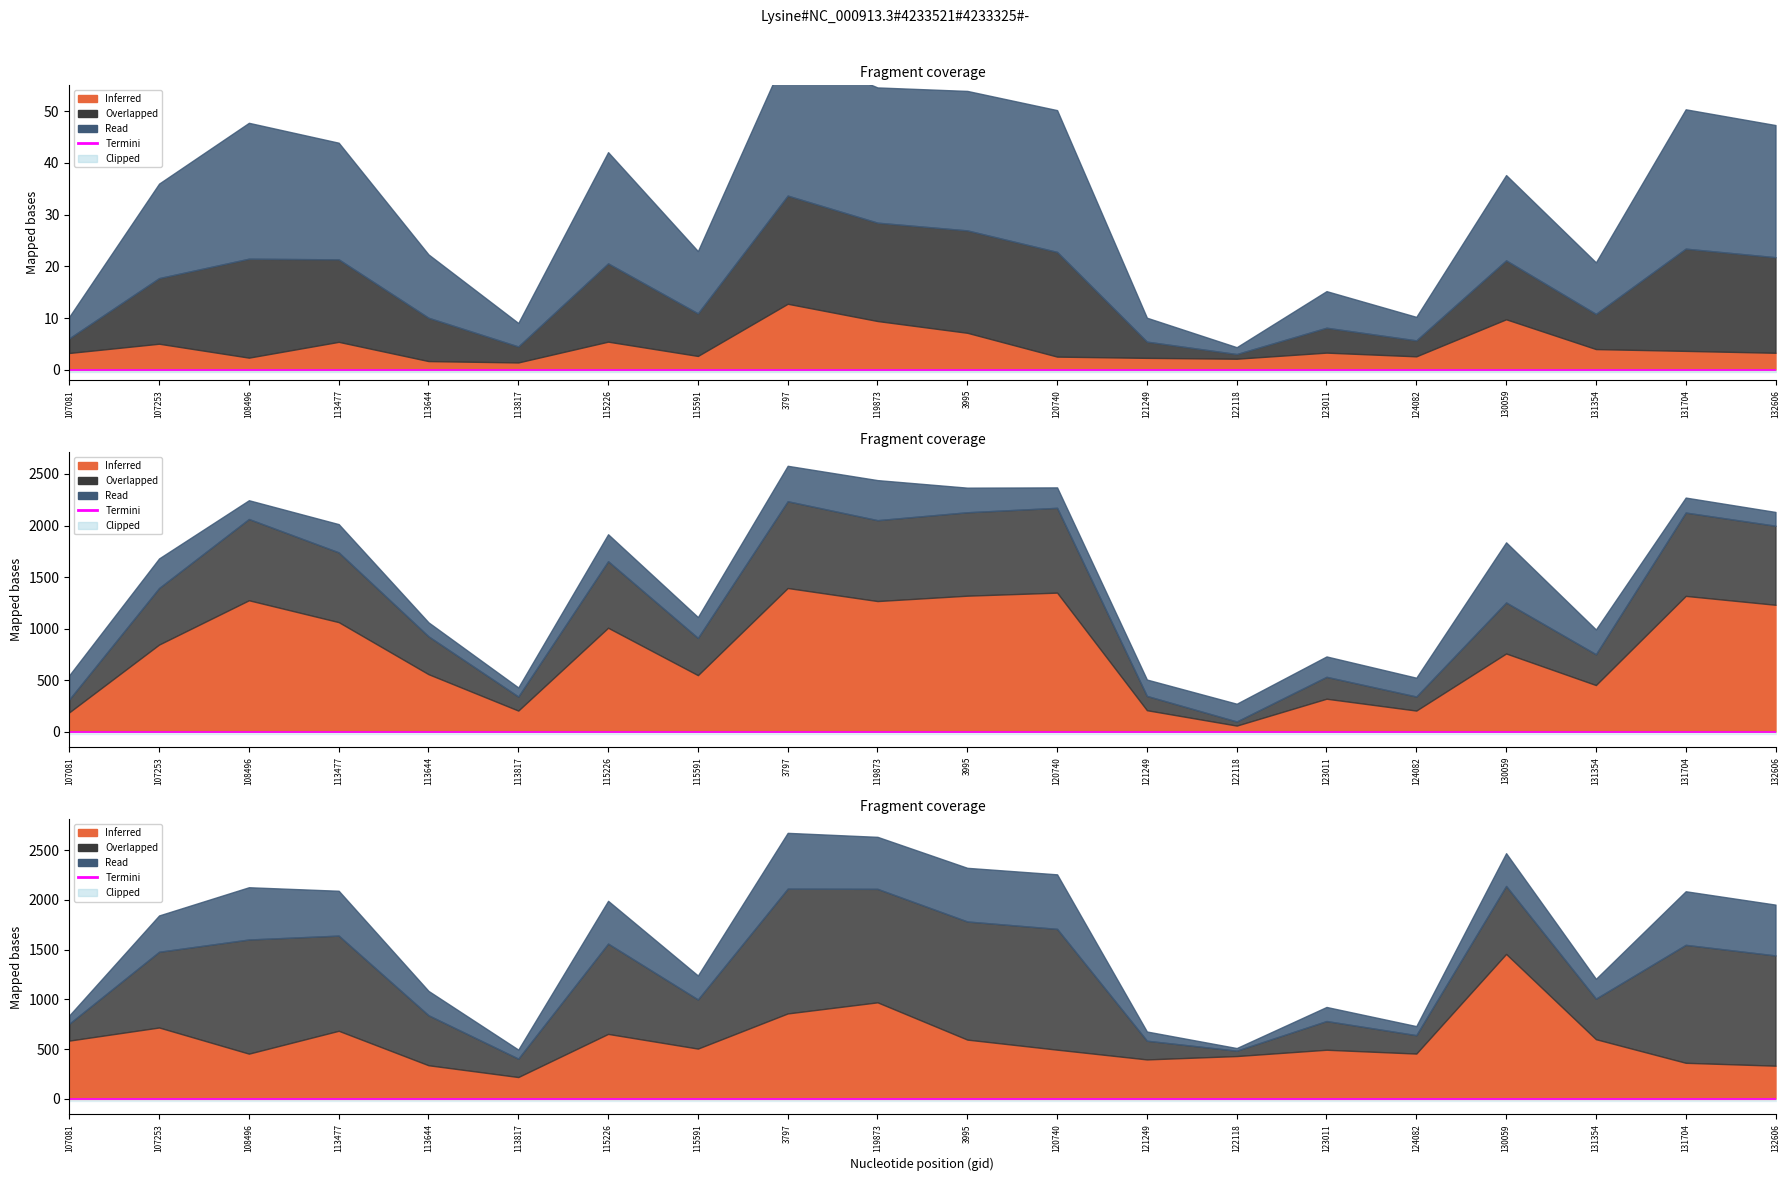

True or false: rade9_aggzone_norm and scan_angle intersect in this chart.

False